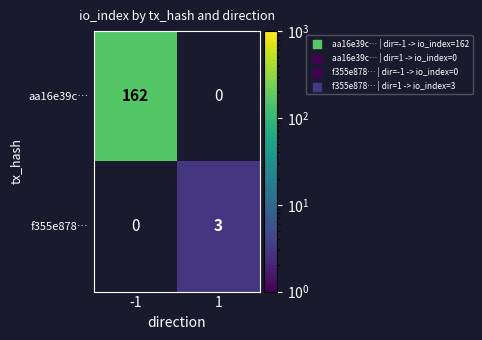

The value of f355e878… at 1 is 0.9. True or false?

False